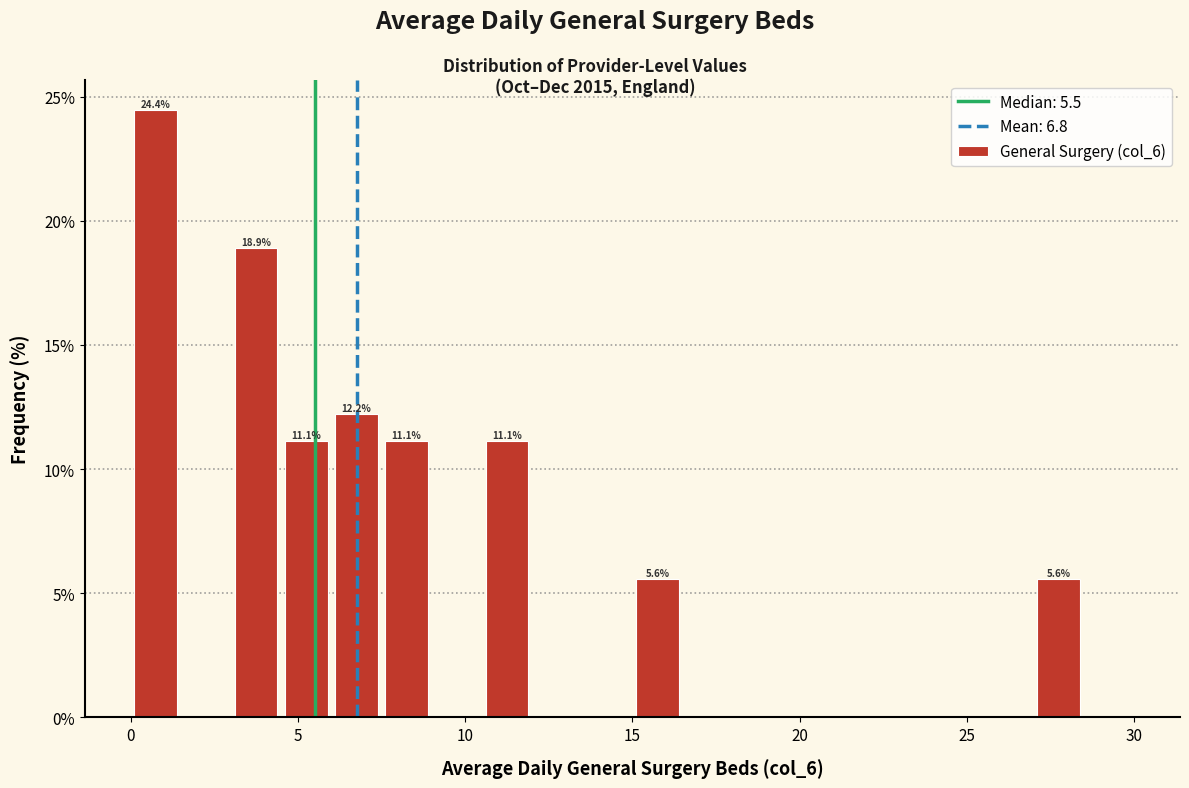

Around what value on the x-axis is the tallest bar? Give the approximate position of its centre, as read against the axis.

1.0